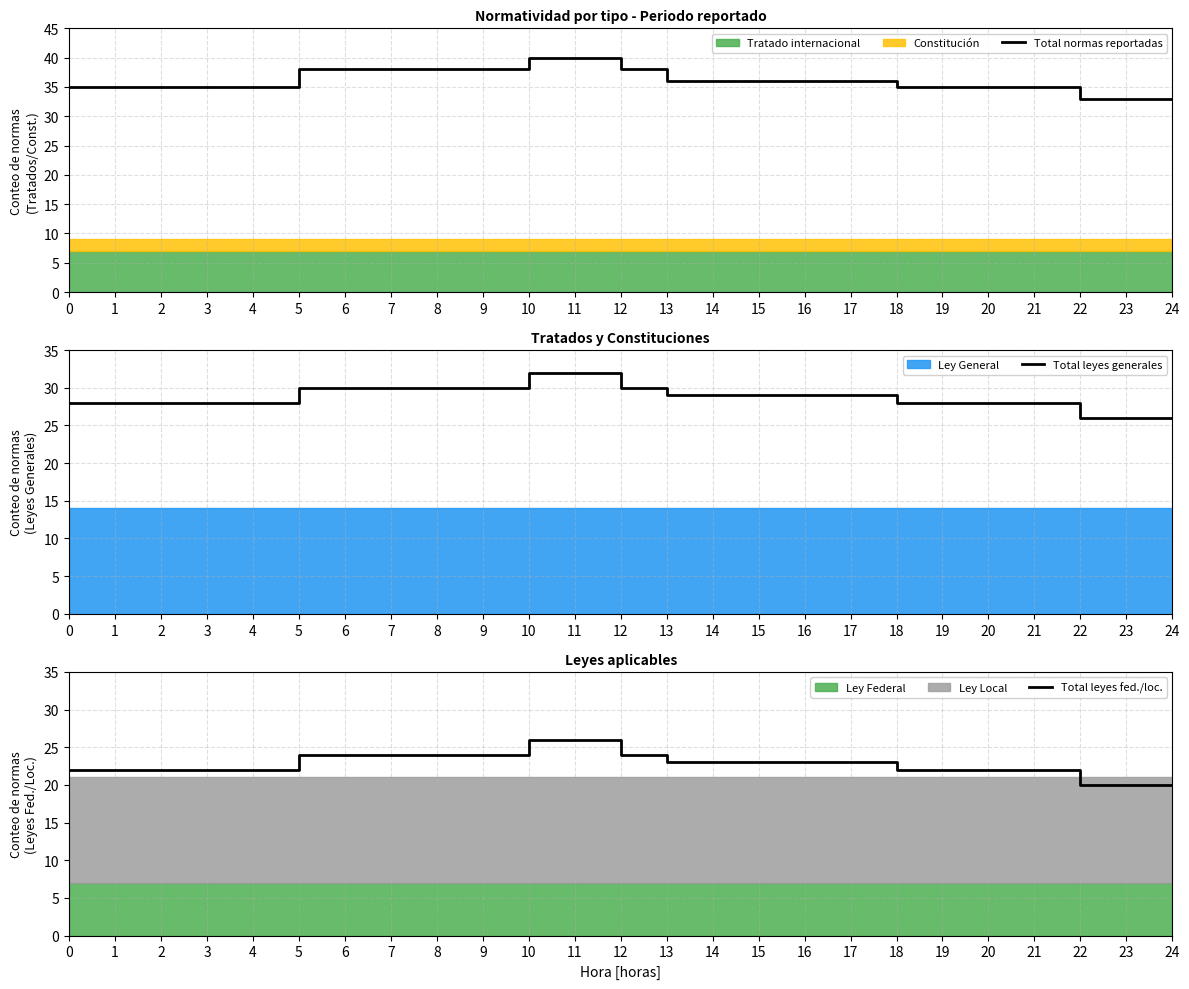

At which category does the chart reach its minimum across all series?

22